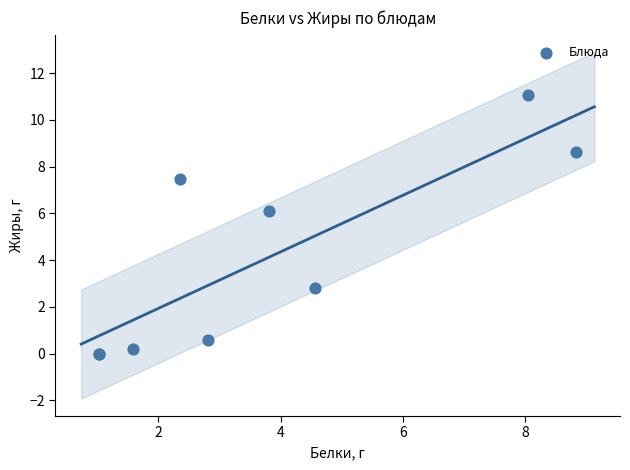

What Y value in the scatter plot is closest to 5?

6.1